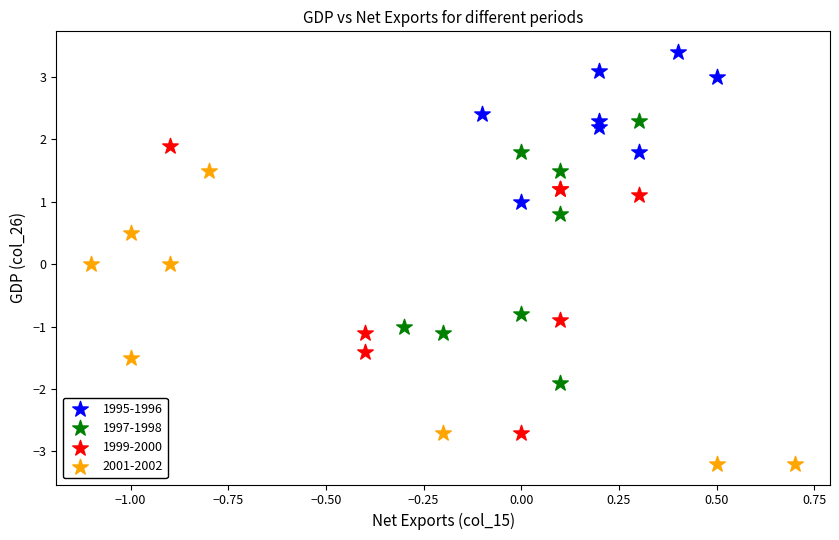

Which series contains the highest Y value?

1995-1996